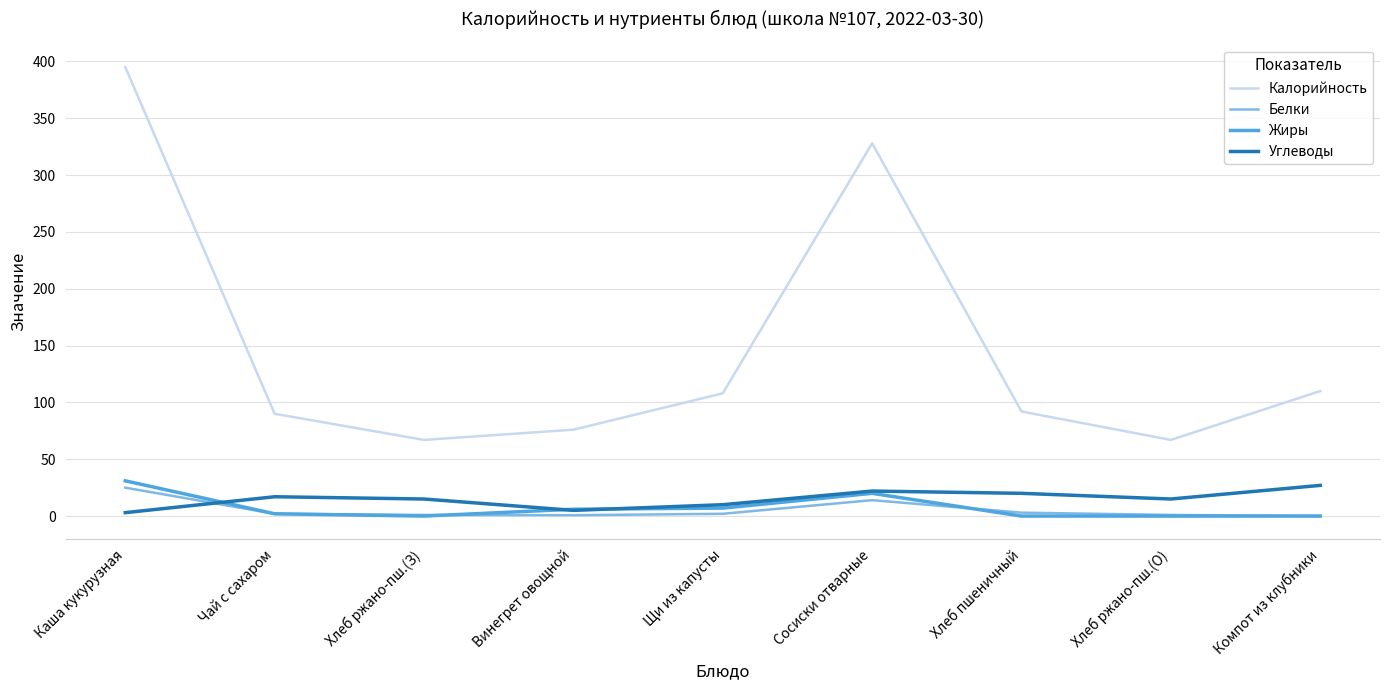

True or false: Жиры has a value of 15.4 at Каша кукурузная.

False